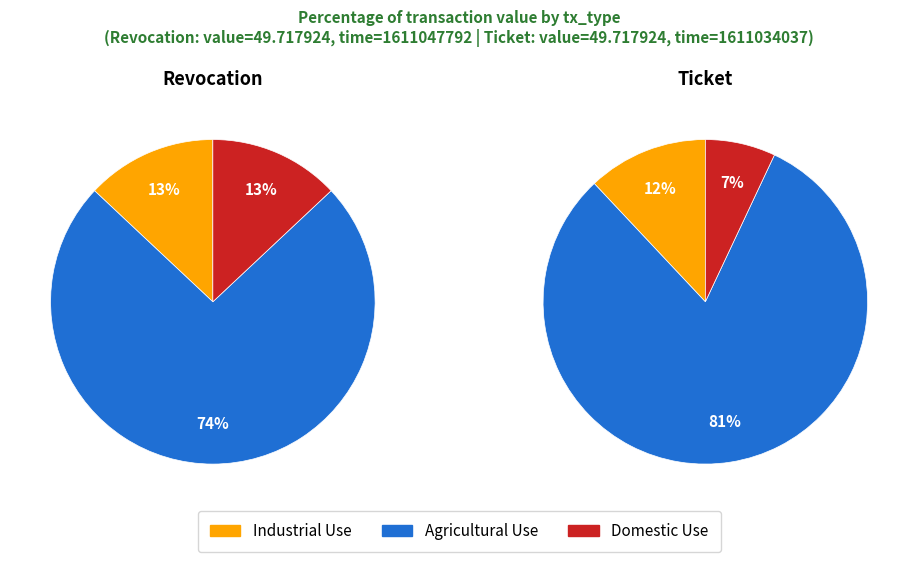

What percentage is NOT represented by Ticket?

50.0%